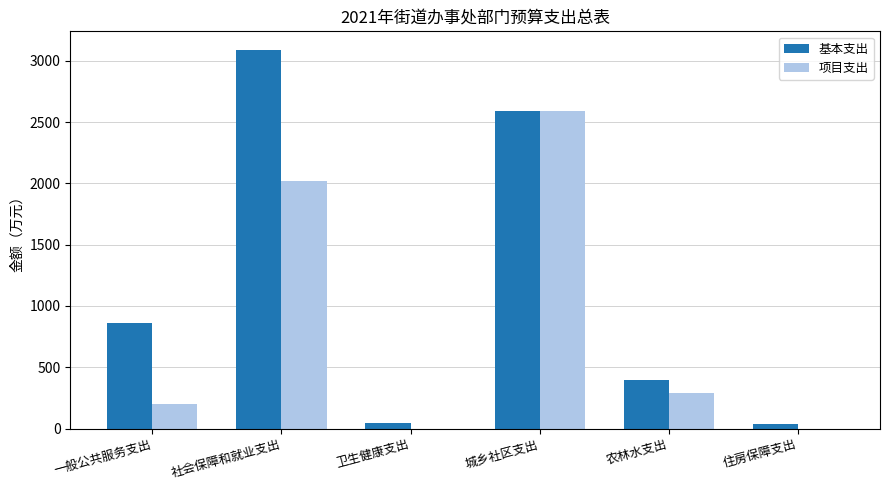

Which series changed the most between 社会保障和就业支出 and 卫生健康支出?

基本支出